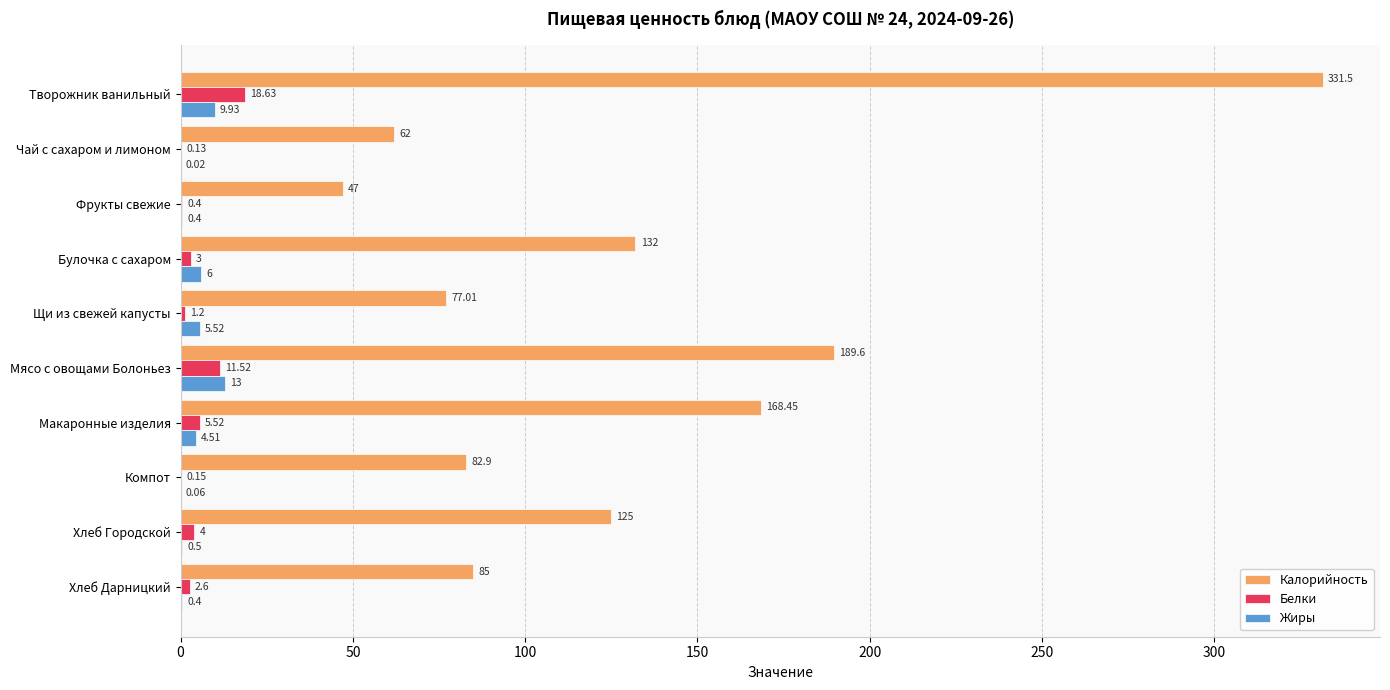

Which category has the highest value in the Жиры series?

Мясо с овощами Болоньез